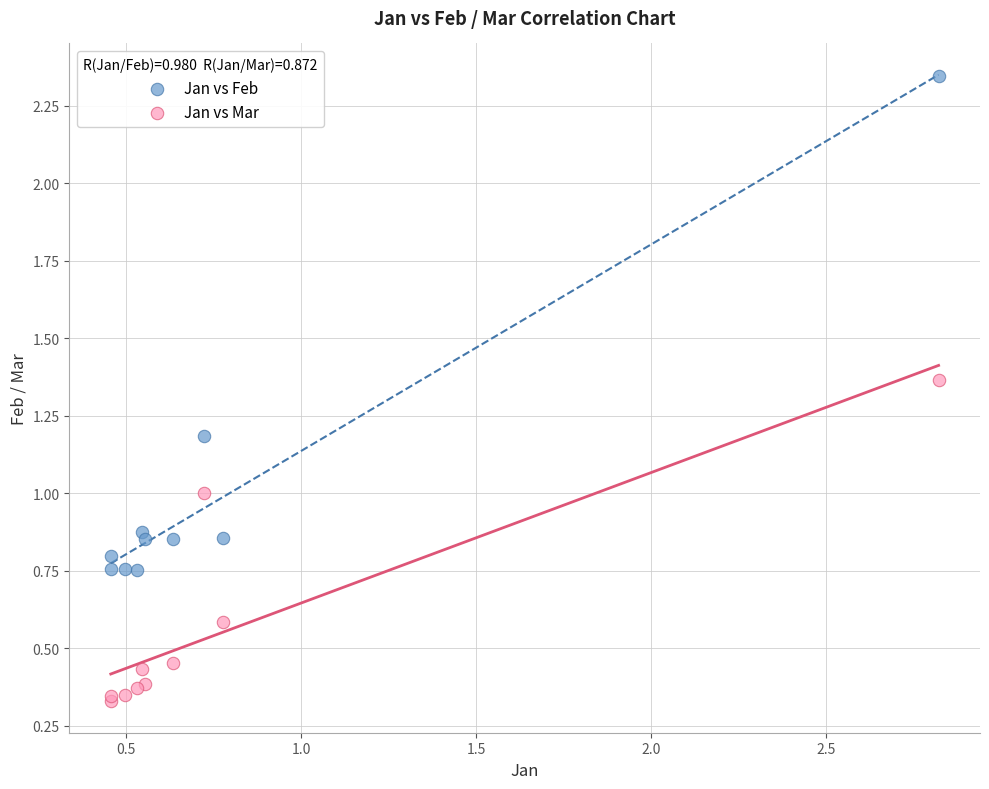

What is the X range (max minus min) for the scatter plot?

2.4